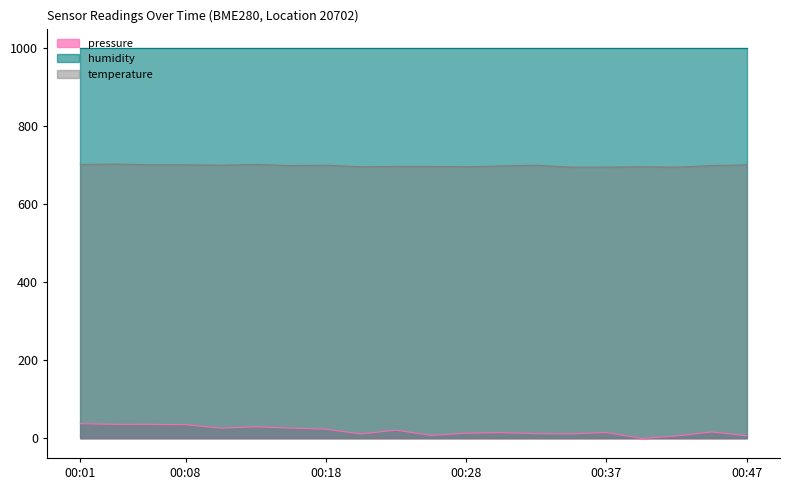

Does the chart have visible grid lines?

No